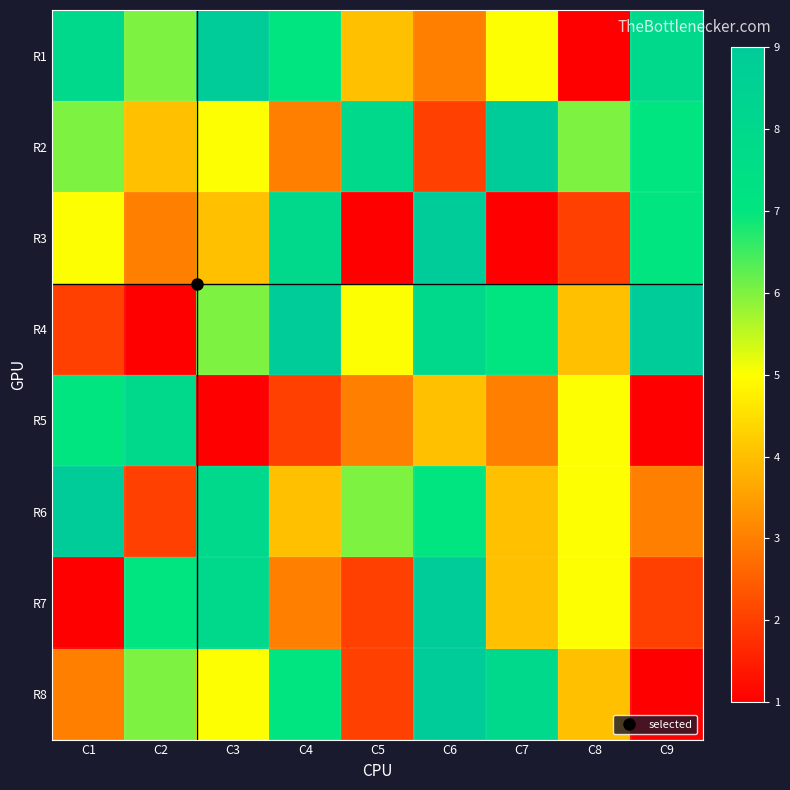

What is the difference between the highest and lowest values at C5?

7